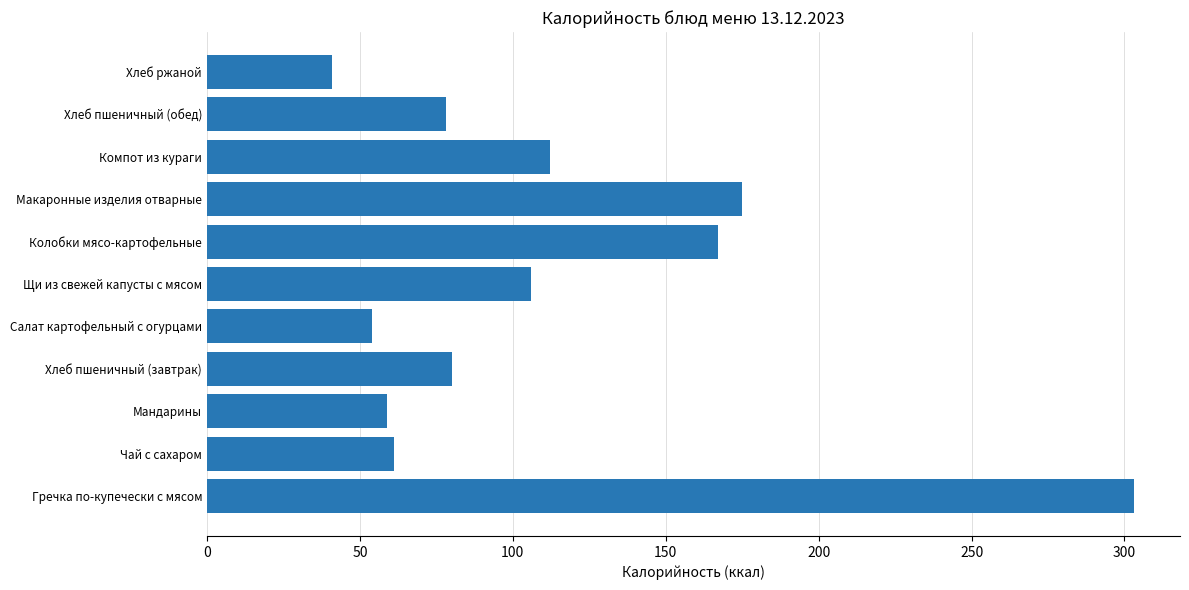

What is the minimum value shown in the chart?

41